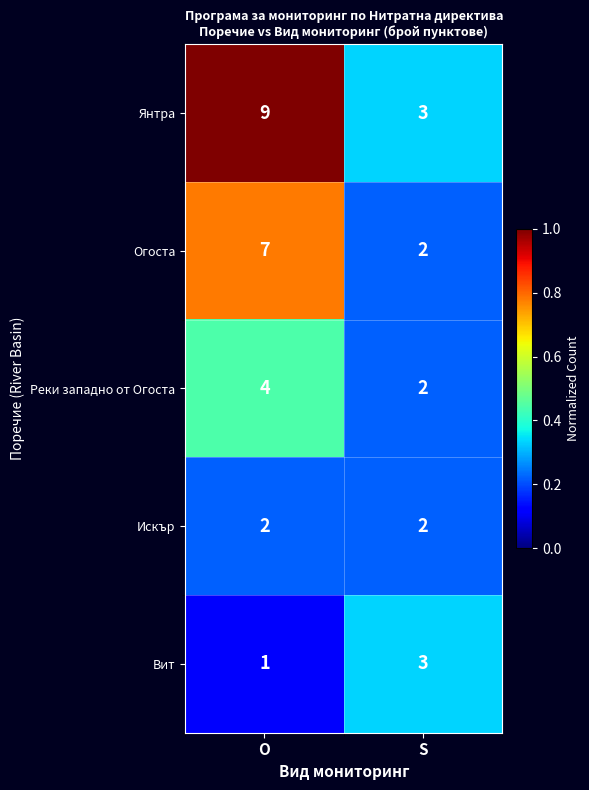

The Янтра series shows 4 at O. True or false?

False